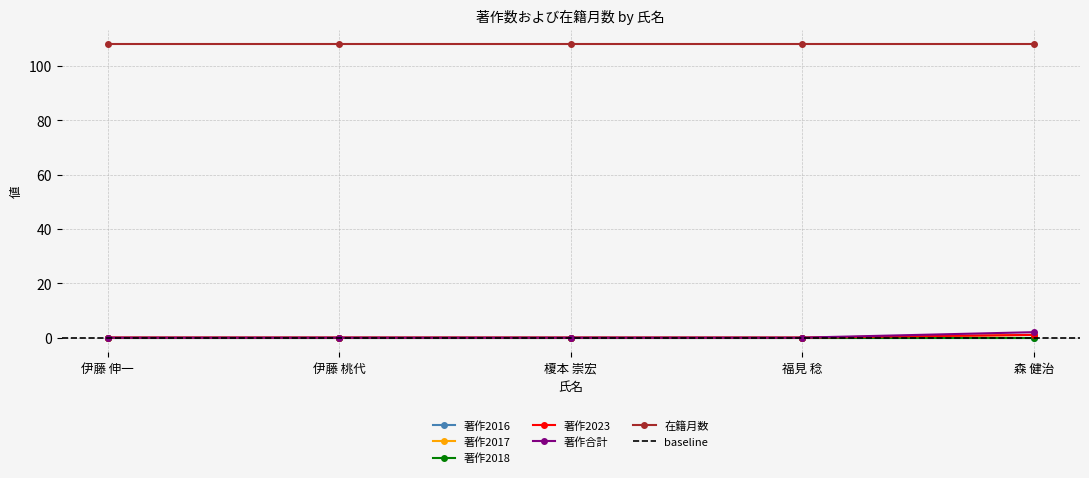

How many data points in 著作2017 are above 0?

1